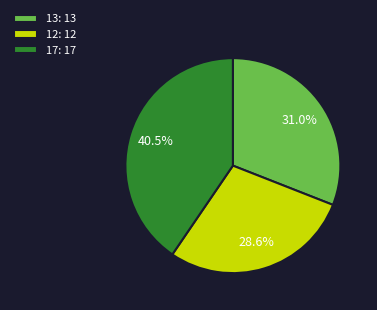

True or false: 12 accounts for 29% of the total.

True